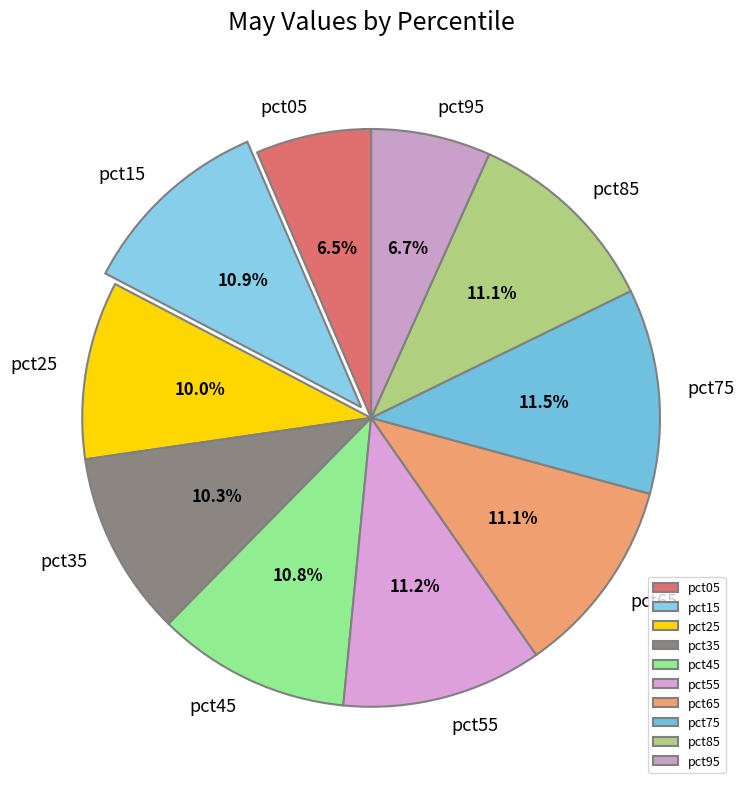

To the nearest percent, what is the combined percentage of pct75 and pct65?

23%